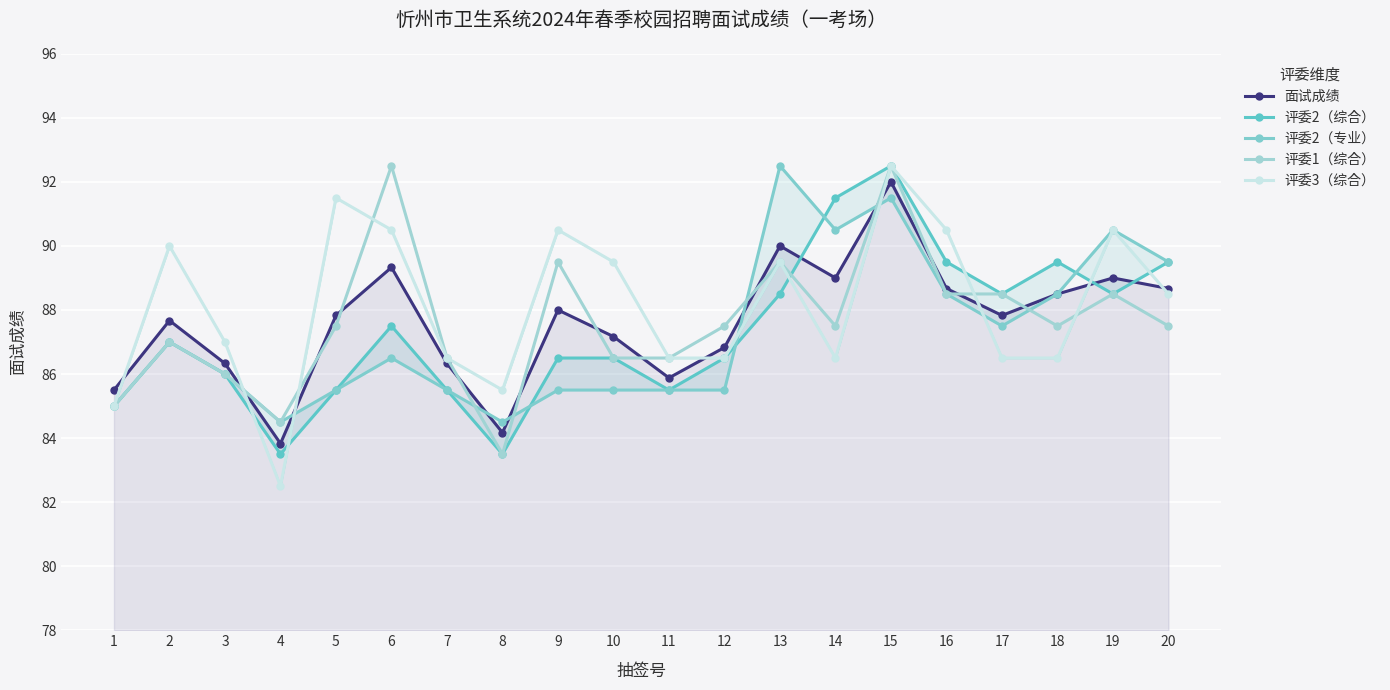

List the labels in order of 评委1（综合） value, largest first.

6, 15, 9, 13, 16, 17, 19, 5, 12, 14, 18, 20, 2, 7, 10, 11, 3, 1, 4, 8